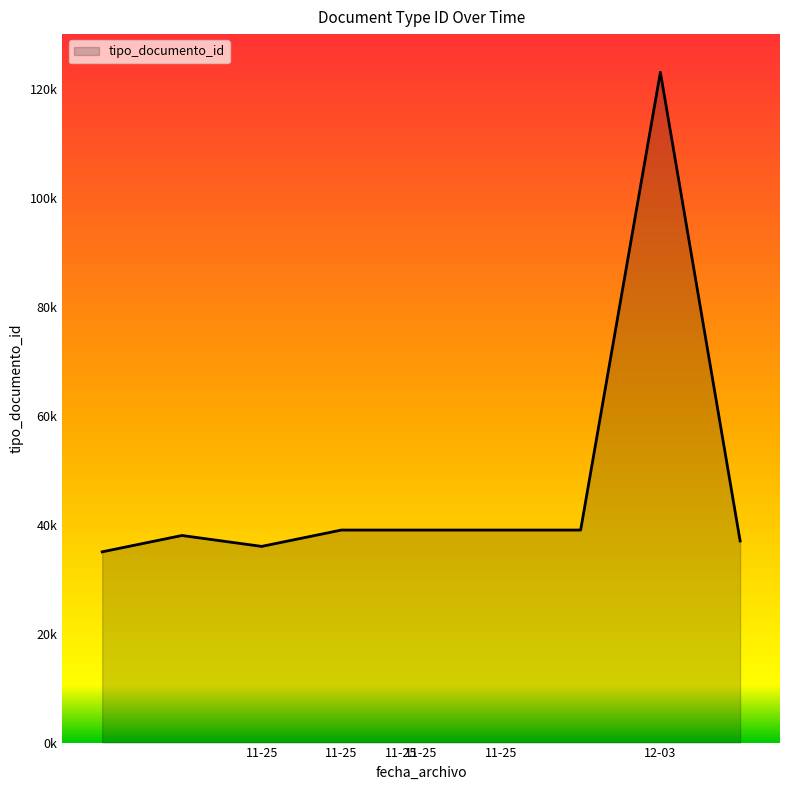

What is the average value?

47